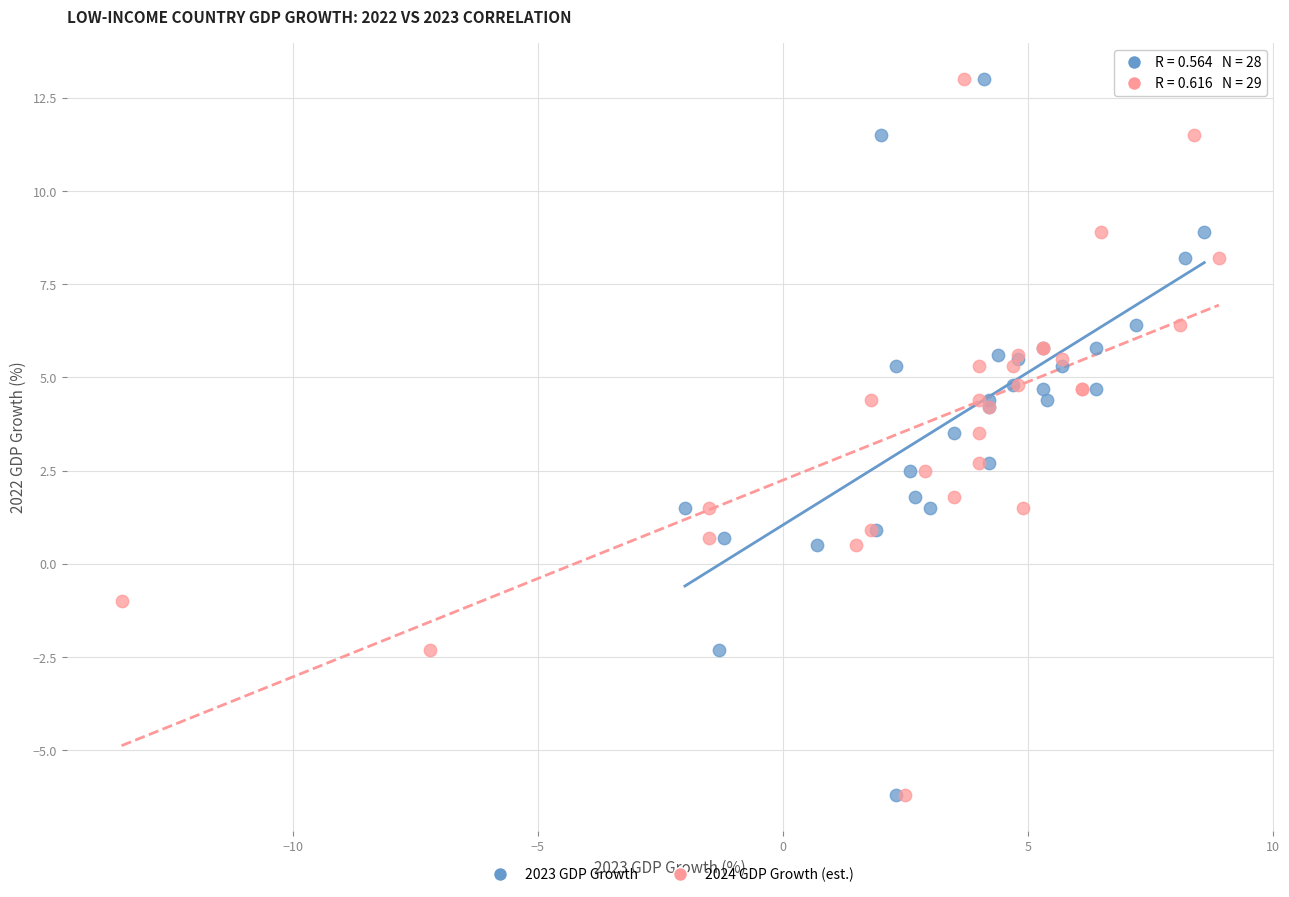

What are all the series names shown in the legend?

2023 GDP Growth, 2024 GDP Growth (est.)